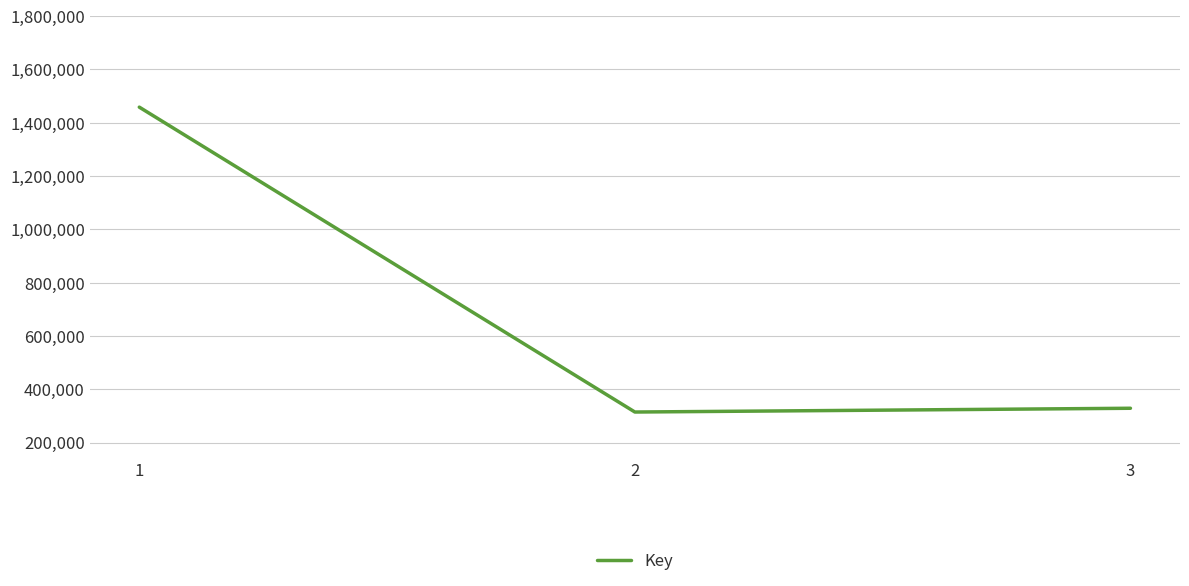

Reading left to right, what are all the values shown in this chart?

1458275	314351	328487